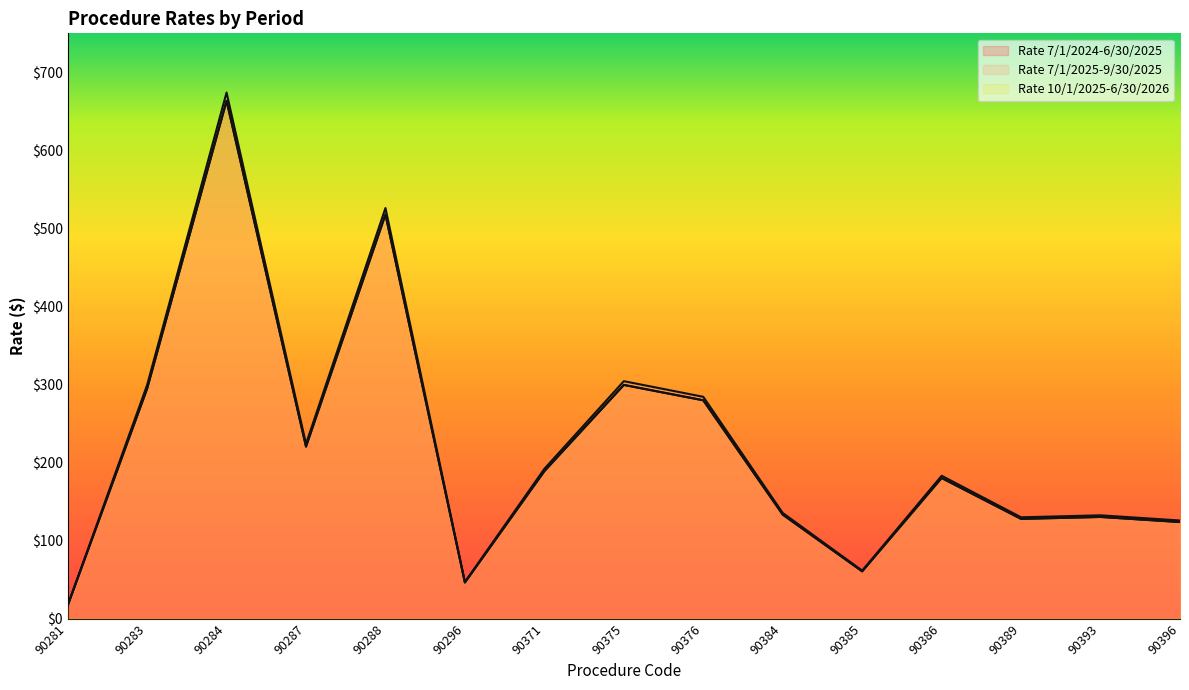

True or false: Rate 7/1/2025-9/30/2025 and Rate 10/1/2025-6/30/2026 cross at least once.

False